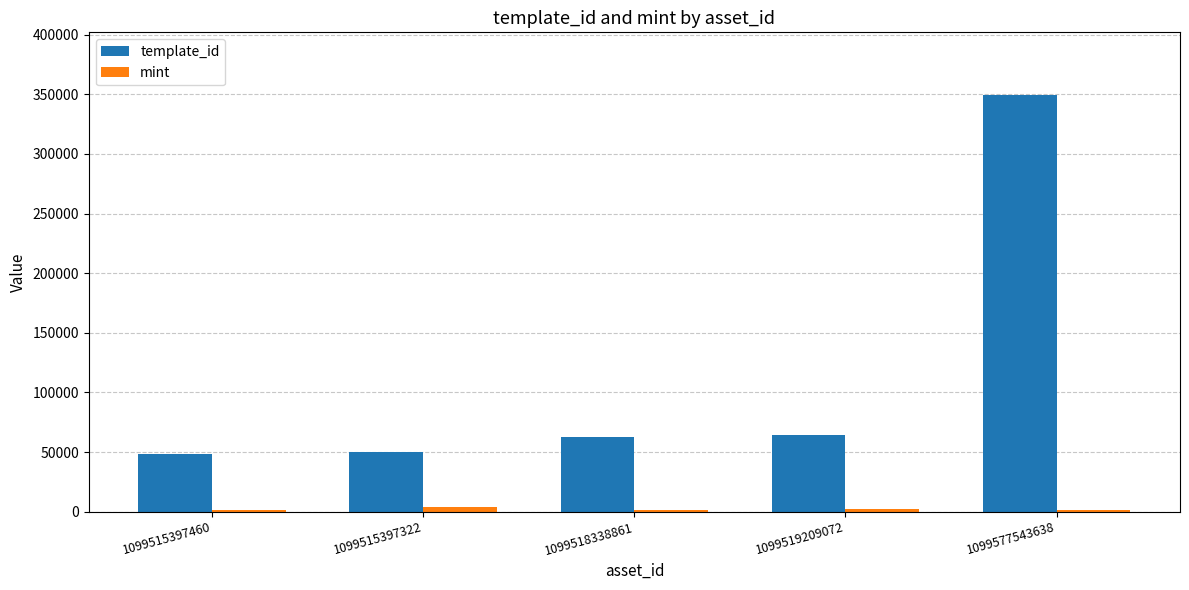

How many categories are shown in the chart?

5